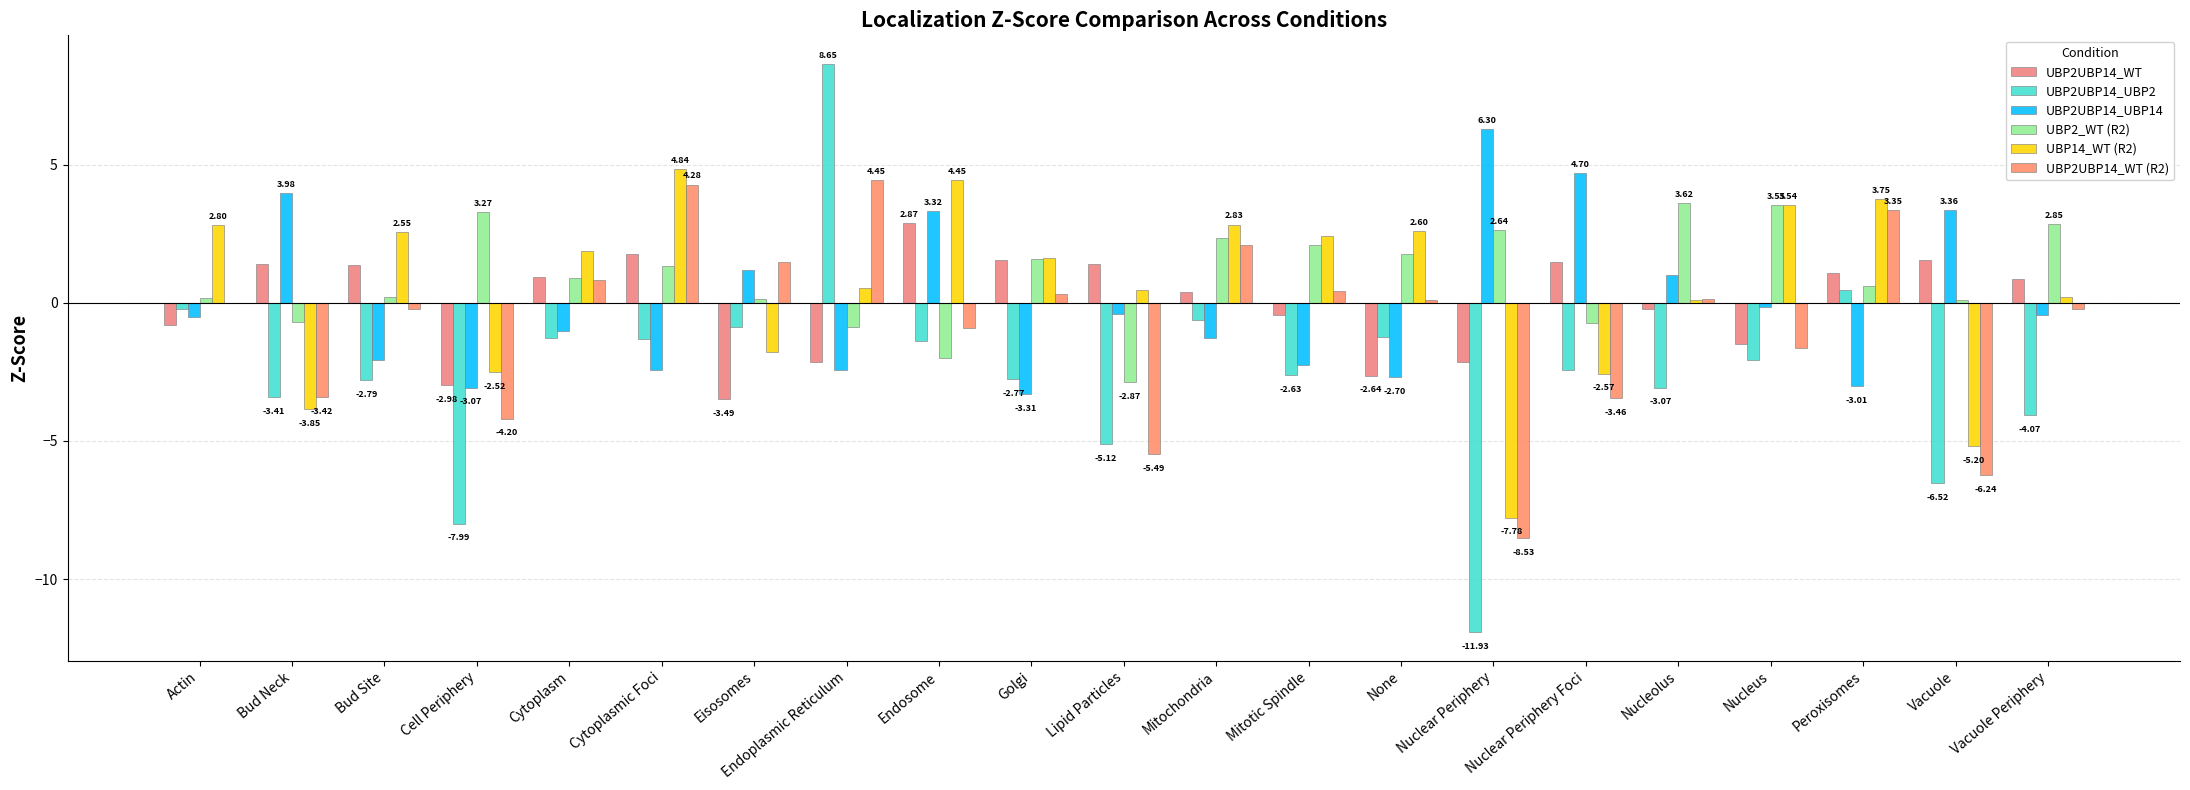

What is the approximate value of UBP2UBP14_UBP14 at Nuclear Periphery?

6.3